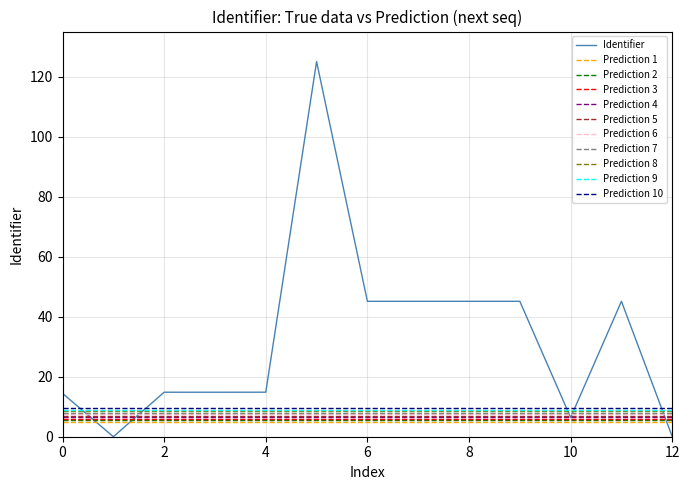

Which series has the largest total across all categories?

Identifier